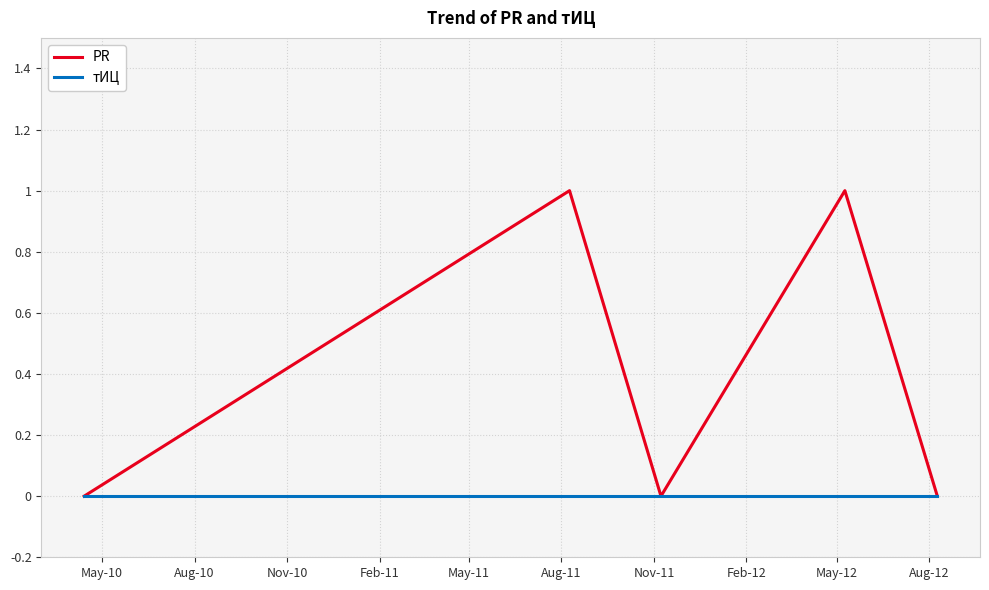

List the series in order of their overall mean, highest first.

PR, тИЦ